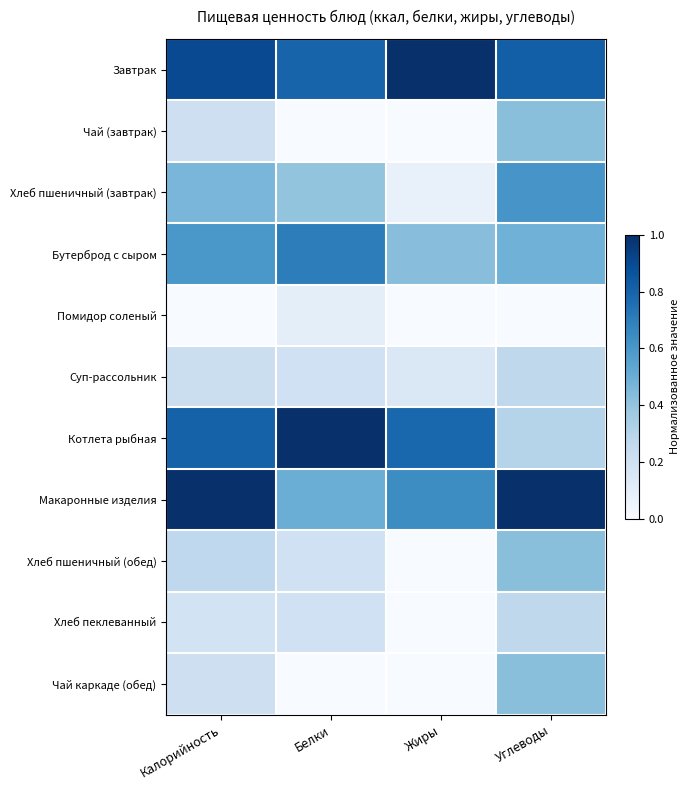

At Калорийность, list the series in order from largest to smallest.

Макаронные изделия, Завтрак, Котлета рыбная, Бутерброд с сыром, Хлеб пшеничный (завтрак), Хлеб пшеничный (обед), Суп-рассольник, Чай (завтрак), Чай каркаде (обед), Хлеб пеклеванный, Помидор соленый